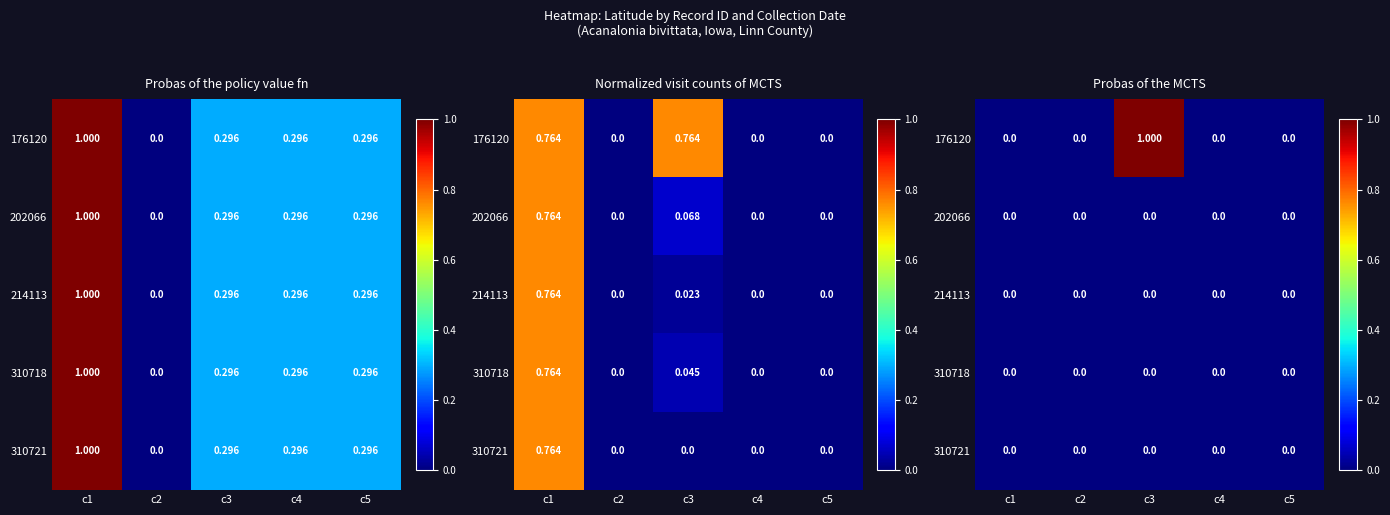

Which label corresponds to the largest value in the chart?

c3